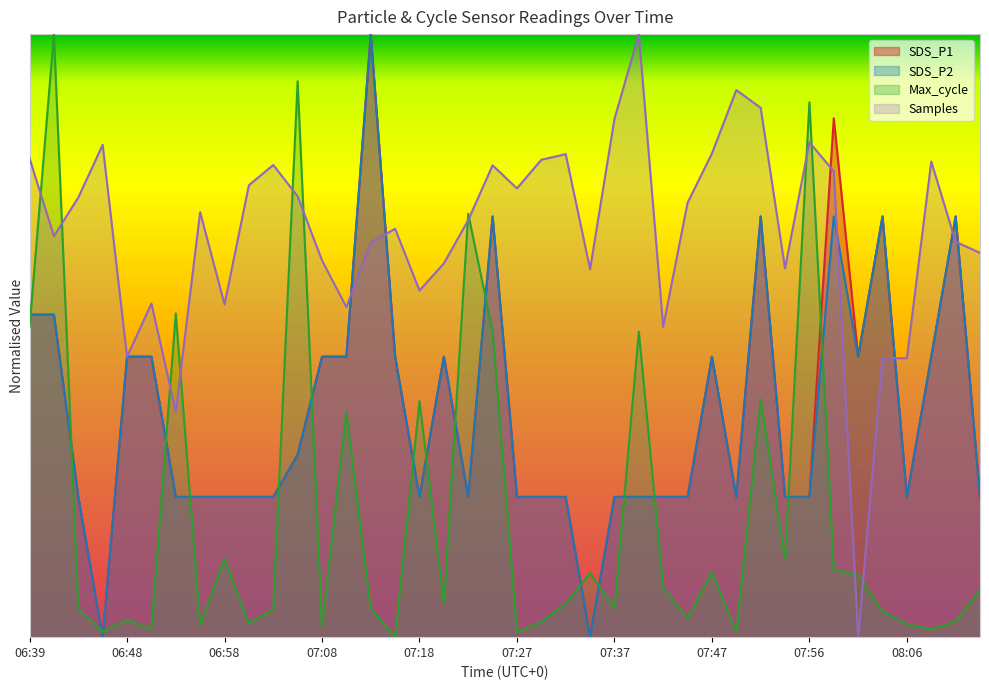

What is the sum of the SDS_P2 values at 07:52 and 06:58?

0.9